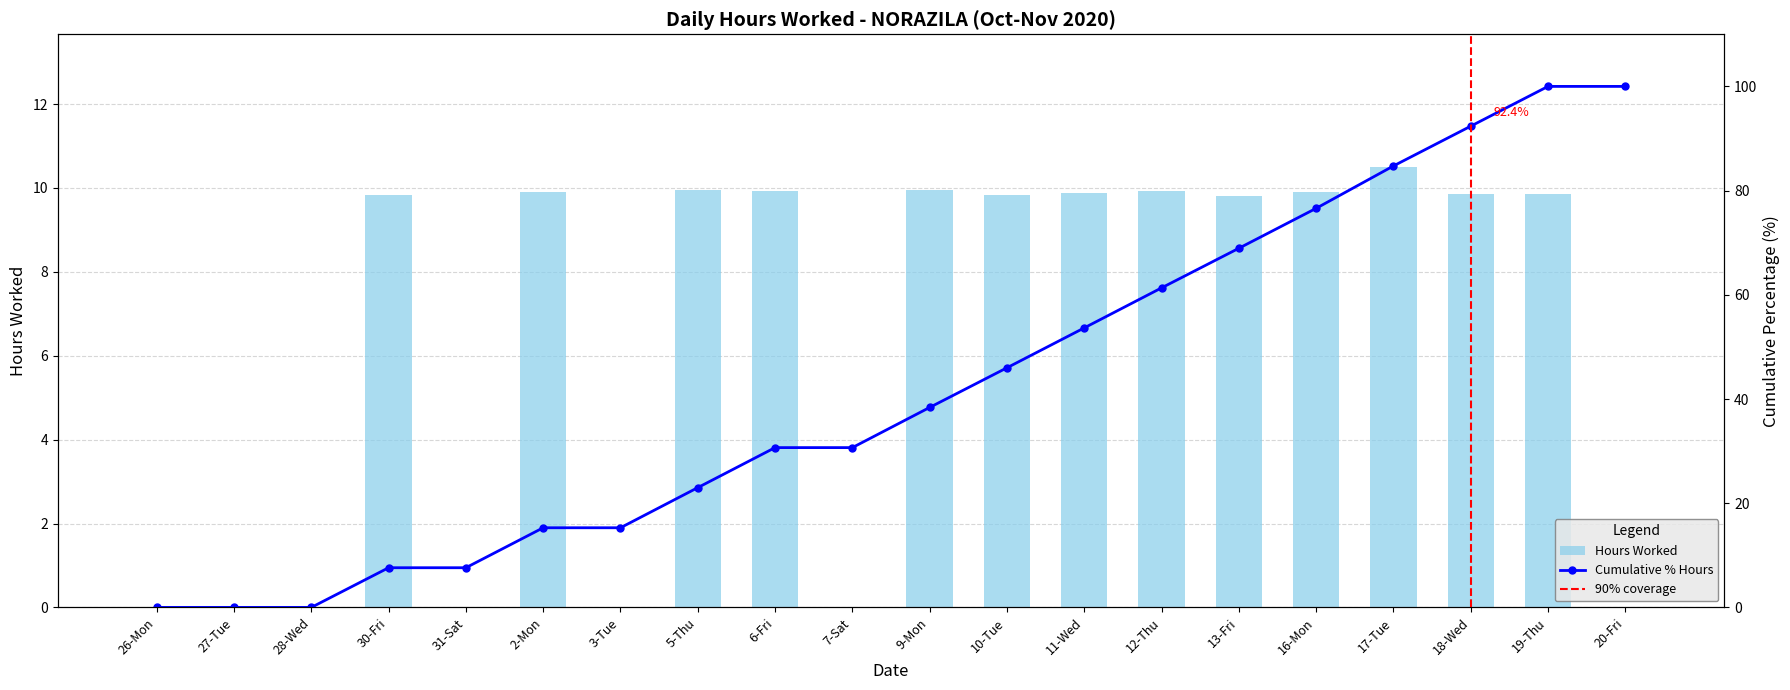

At which category does the chart reach its minimum across all series?

26-Mon